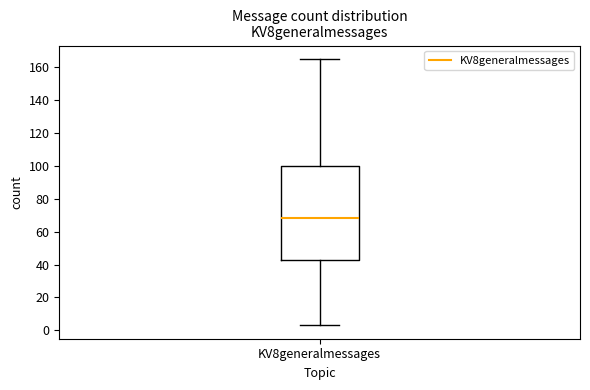

Where does the upper whisker of the box for KV8generalmessages end on the y-axis? The values are not printed on the chart, so give them approximately, as read against the axis.

166